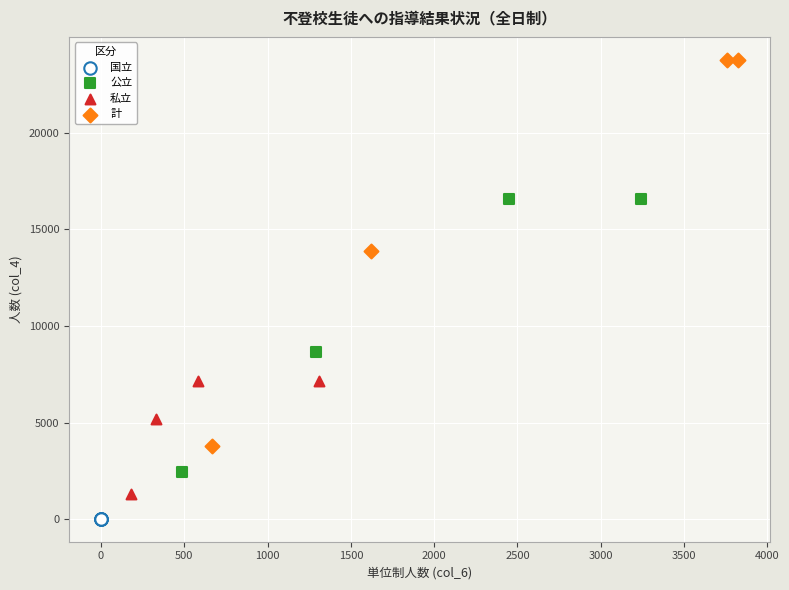

Which series contains the lowest Y value?

国立